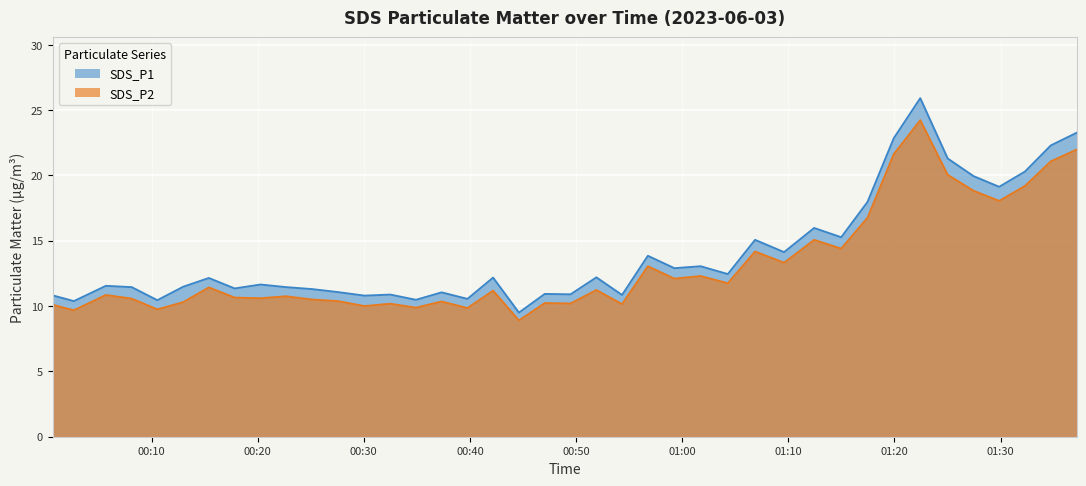

What is the difference between the maximum and minimum values in the SDS_P1 series?

16.4